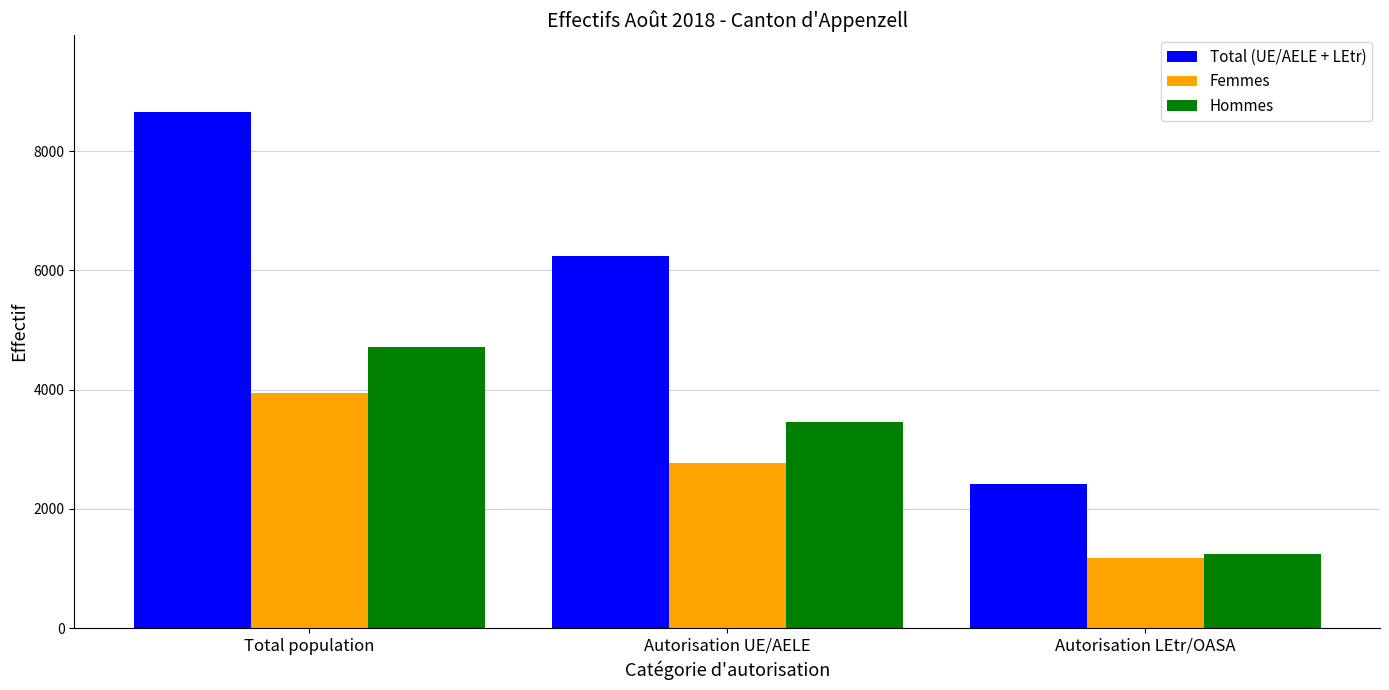

What is the total value across all series at Autorisation LEtr/OASA?

4832